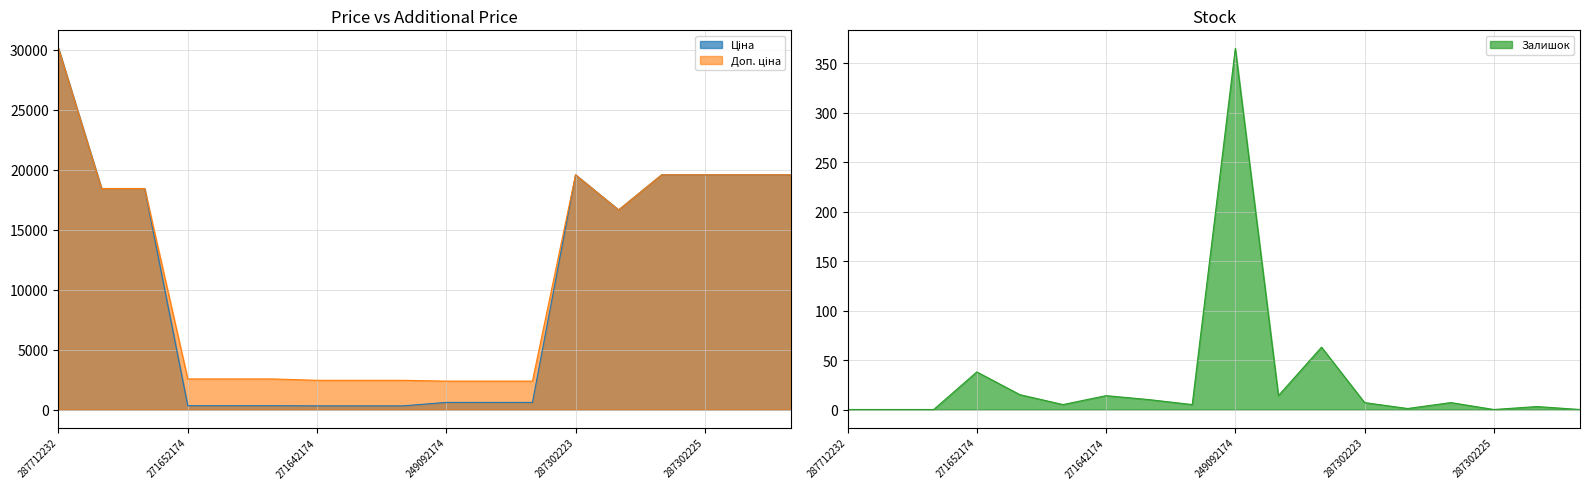

Which series changed the most between 249092174 and 287302225?

Ціна